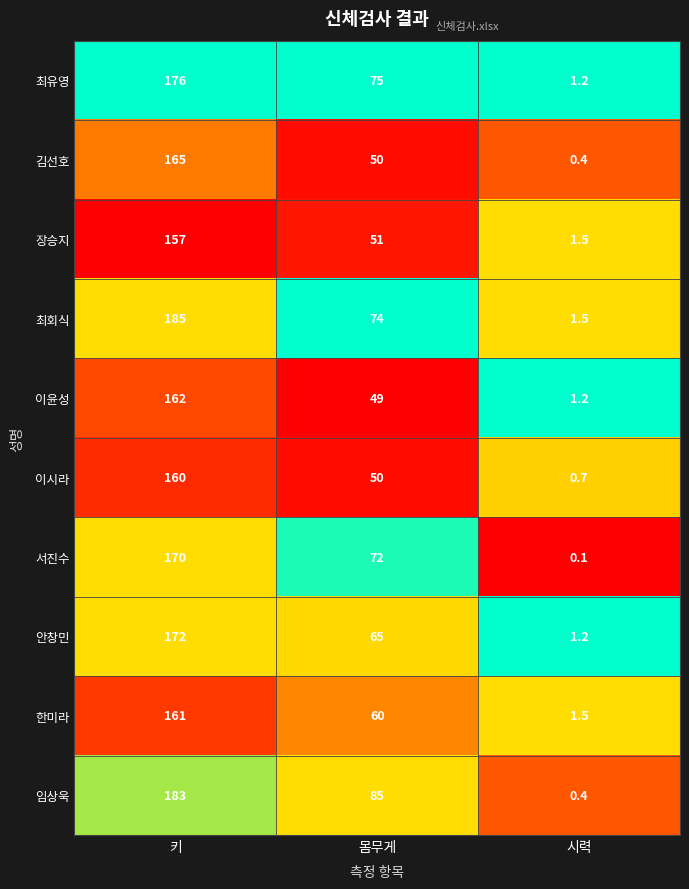

Which series has the largest total across all categories?

임상욱